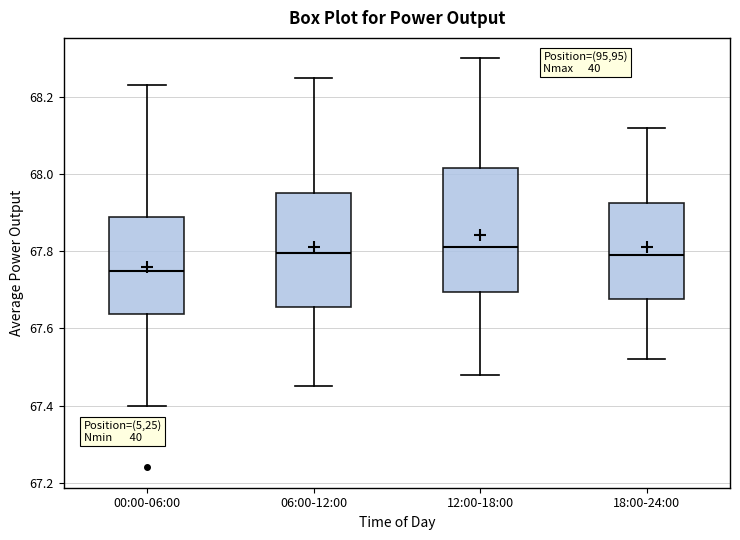

Reading left to right, read every box against the y-axis: the position of its median line, the range the box covers, and the ends of its whiskers. The values are not printed on the chart, so give them approximately, as read against the axis.

00:00-06:00: median 67.76, box 67.64 to 67.90, whiskers 67.40 to 68.24
06:00-12:00: median 67.80, box 67.66 to 67.96, whiskers 67.46 to 68.26
12:00-18:00: median 67.82, box 67.70 to 68.02, whiskers 67.48 to 68.30
18:00-24:00: median 67.80, box 67.68 to 67.92, whiskers 67.52 to 68.12